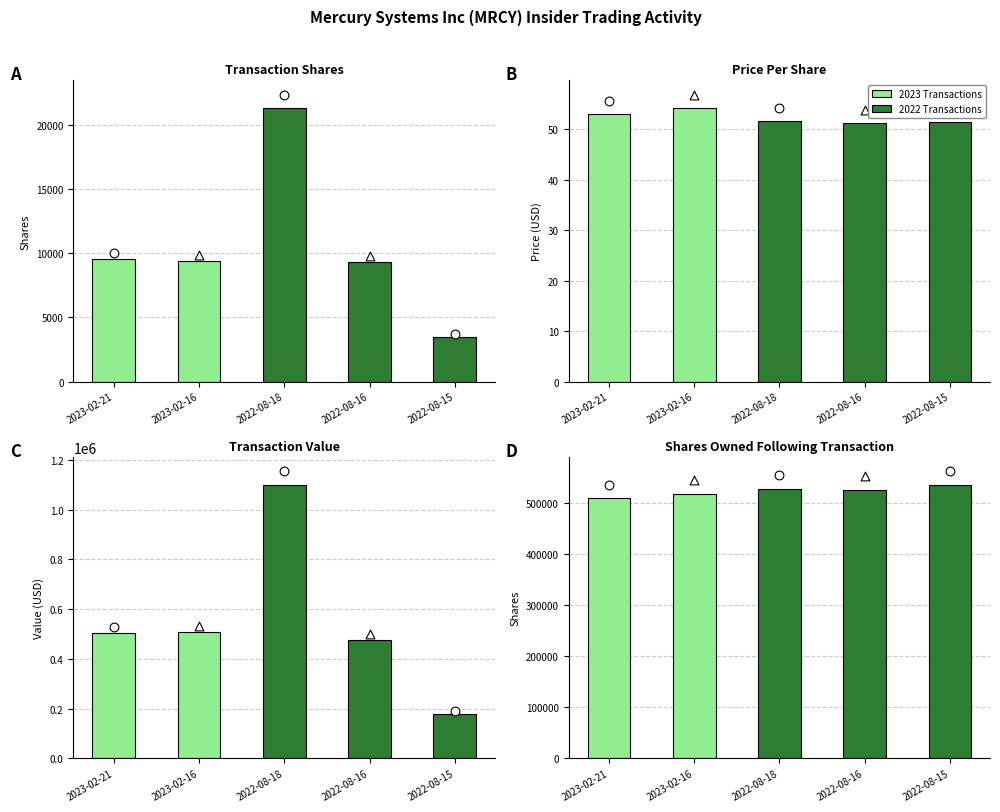

At which category is the sum across all series the highest?

2022-08-18